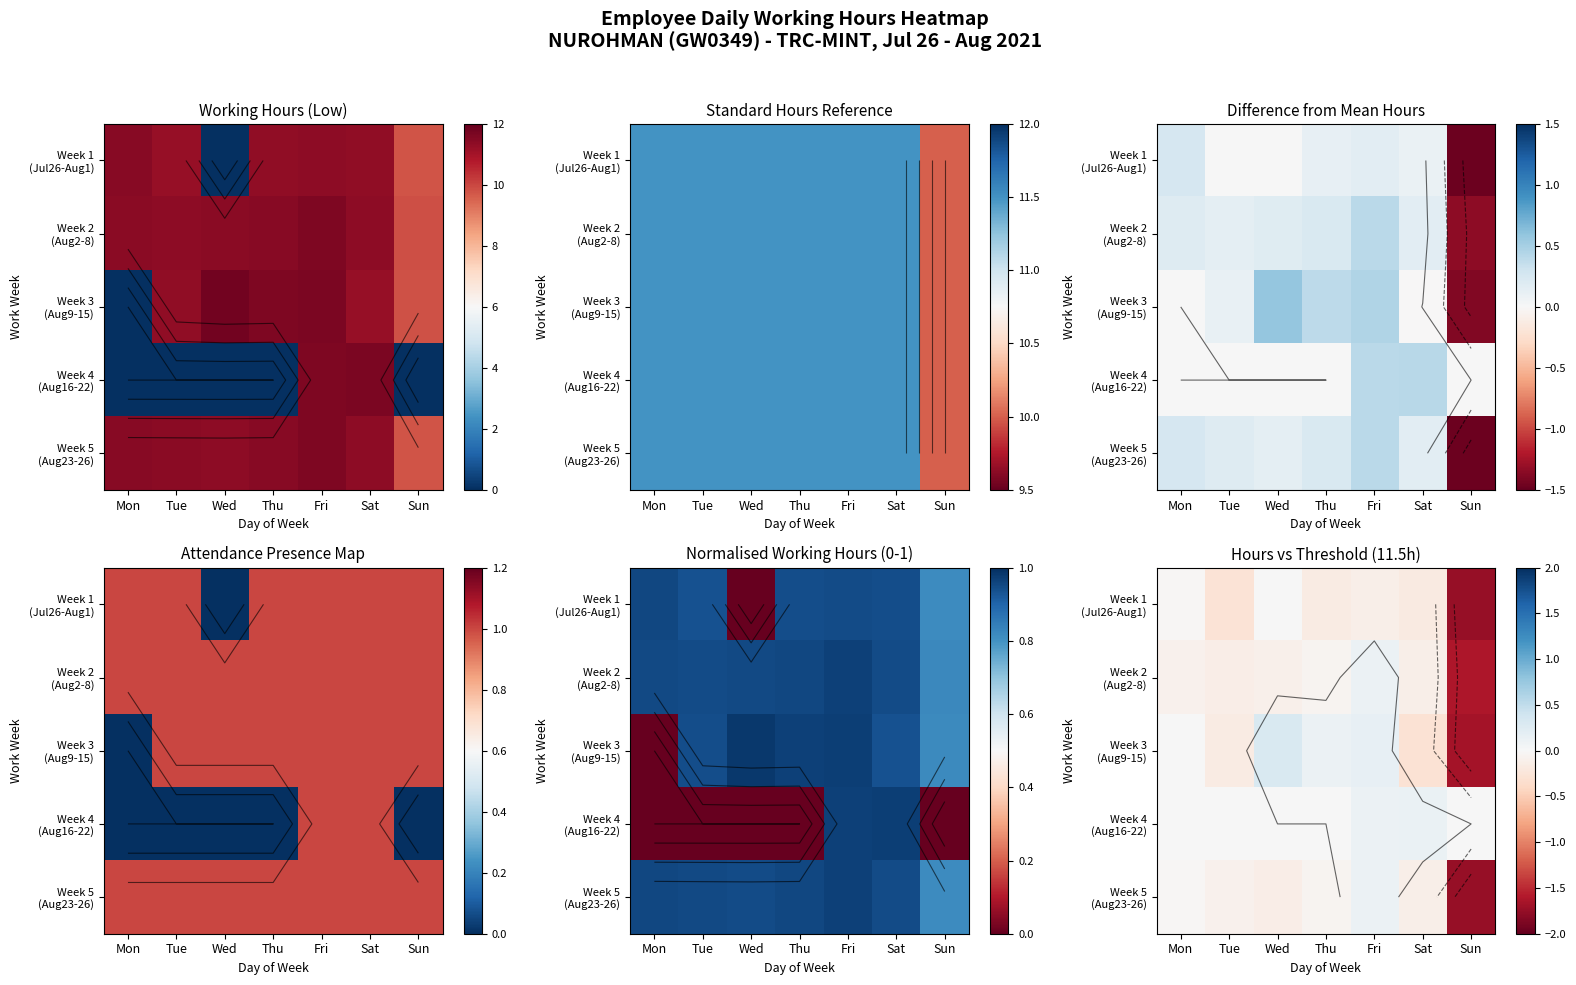

At how many categories does at least one series exceed 0?

4